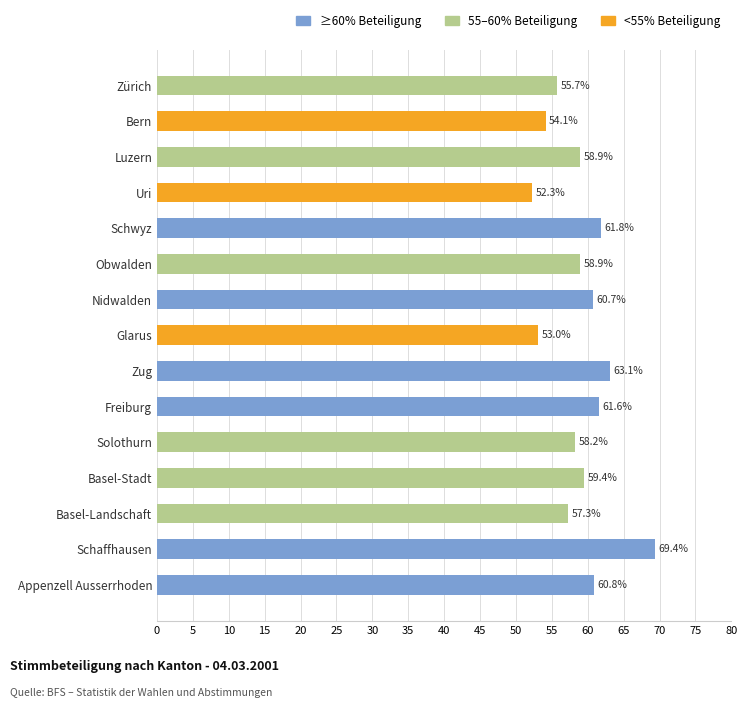

What is the average value?

59.0